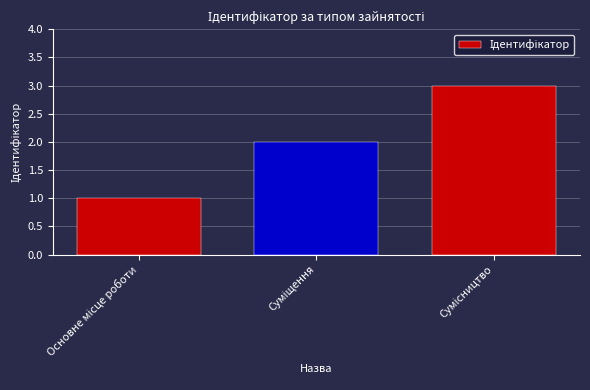

True or false: the data shows 2 at Суміщення.

True